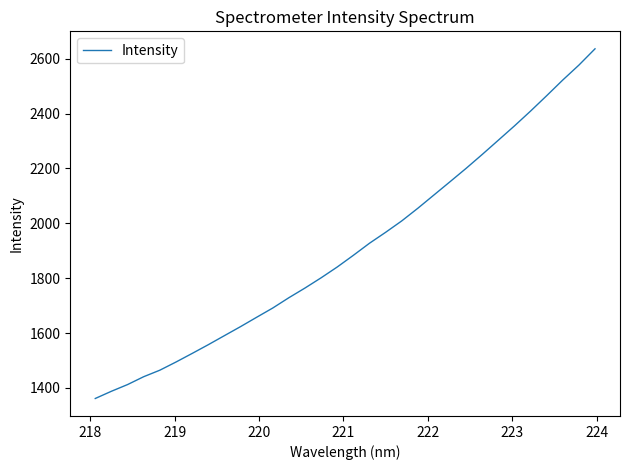

What is the minimum value shown in the chart?

1361.6